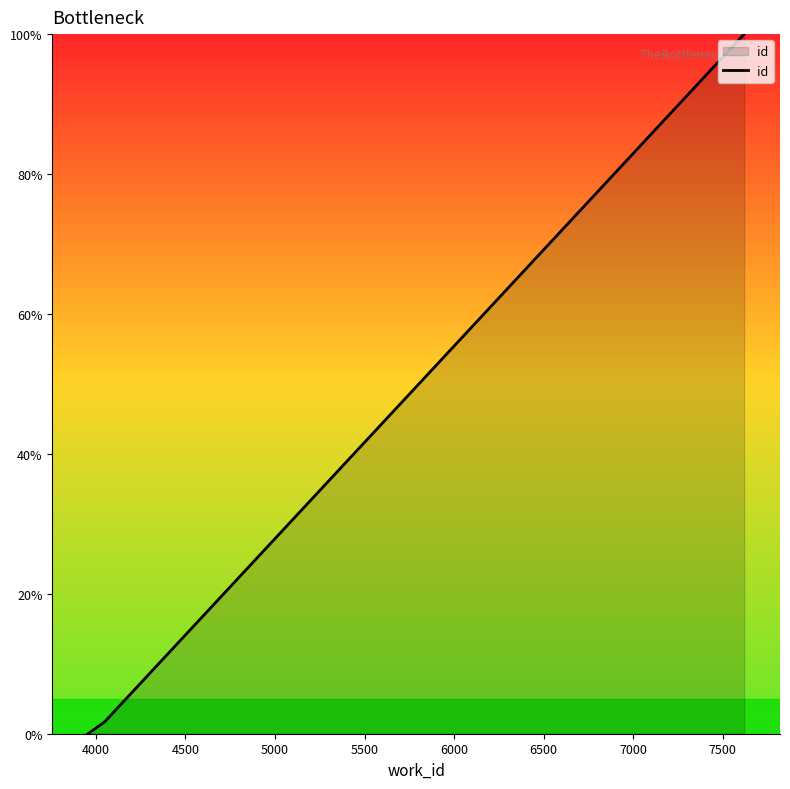

What is the maximum value shown in the chart?

100.0